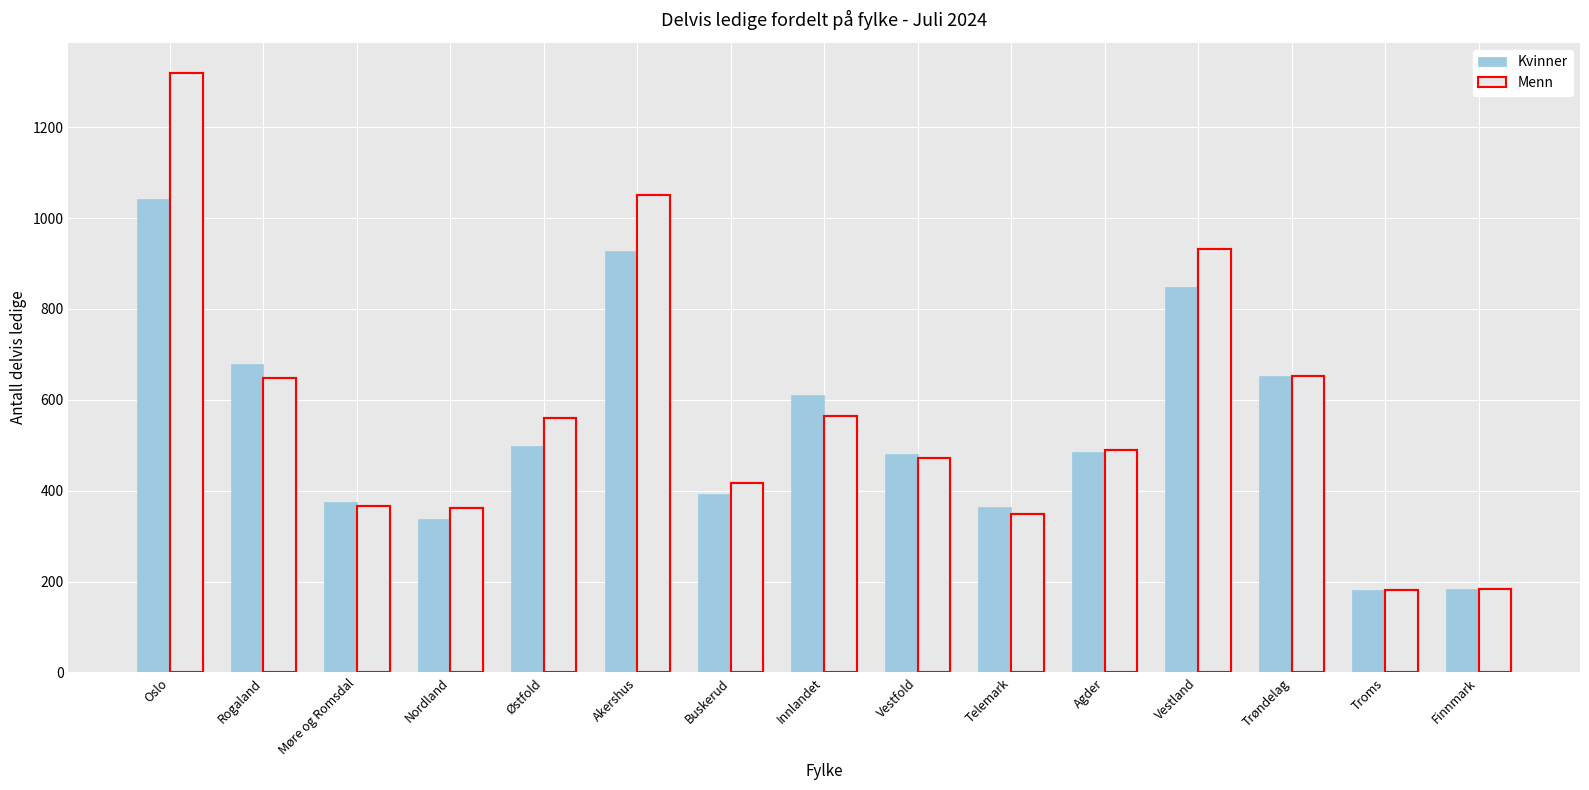

What is the total value across all series at Vestfold?

951